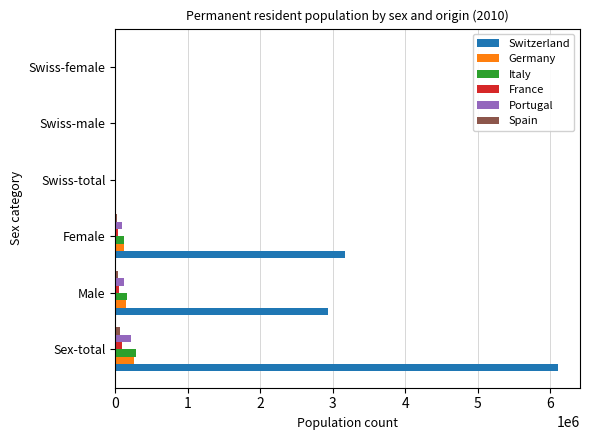

How many categories are shown in the chart?

6